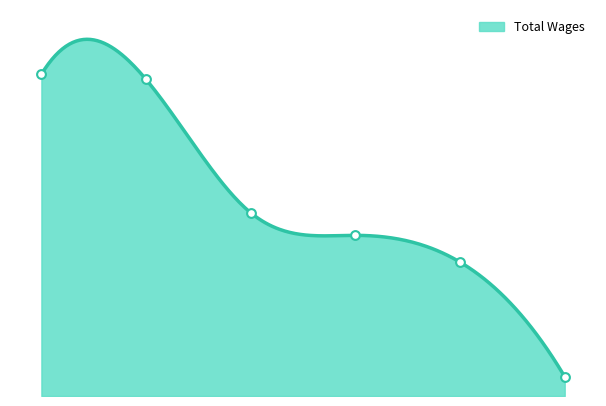

Between 4. and 3., which is larger?

3.